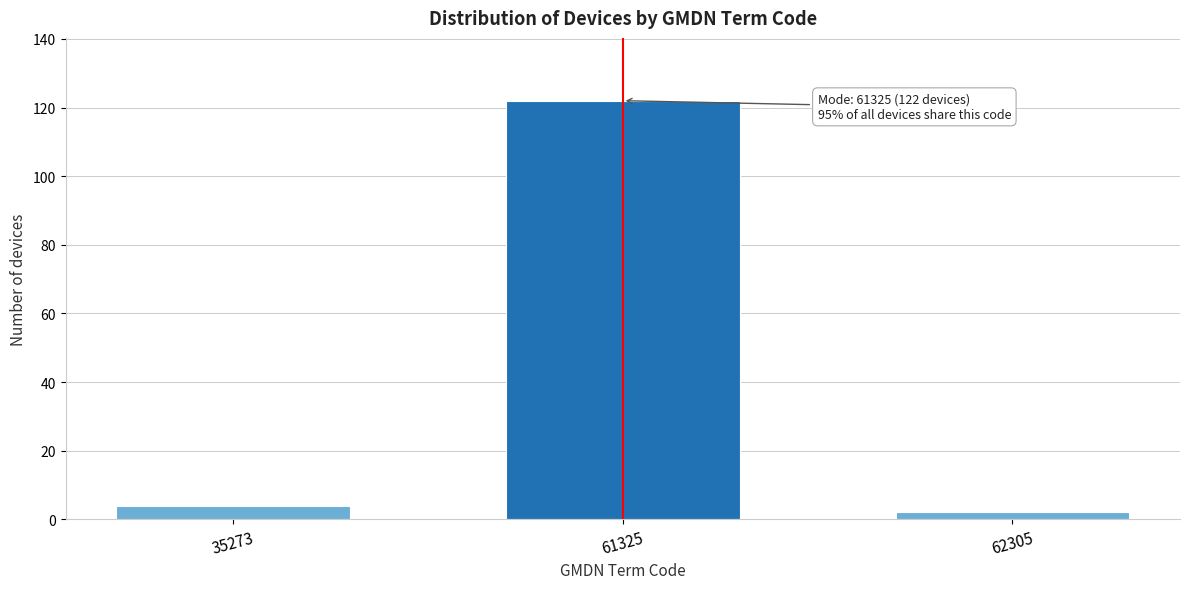

Reading left to right, list all the values displayed in this chart.

35273=4	61325=122	62305=2